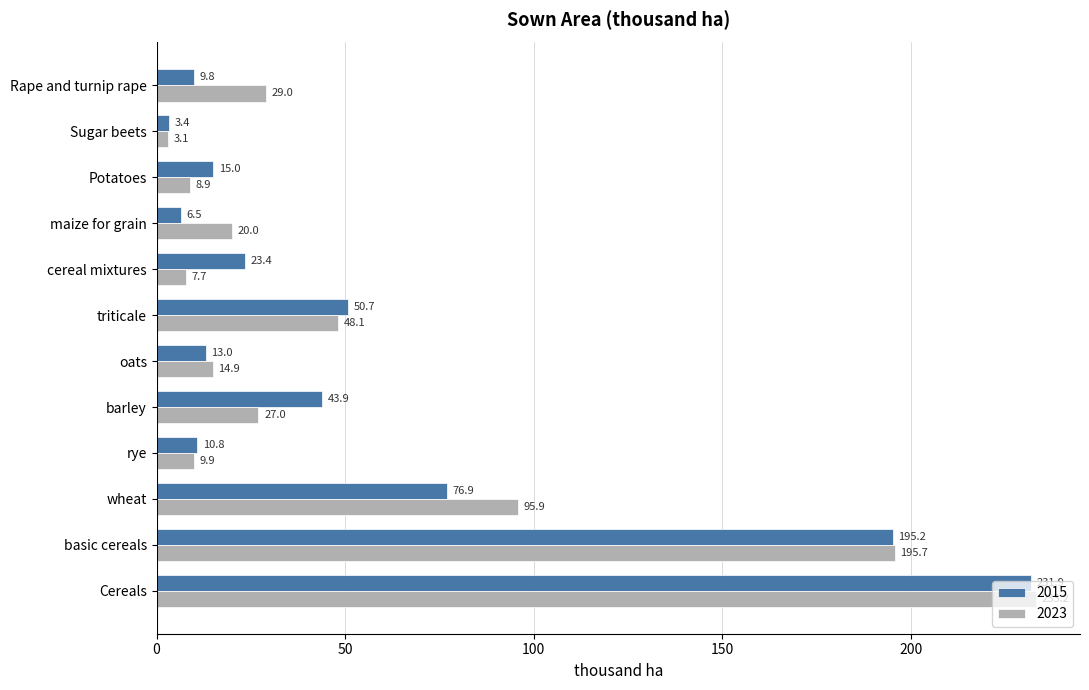

At which category is the sum across all series the highest?

Cereals